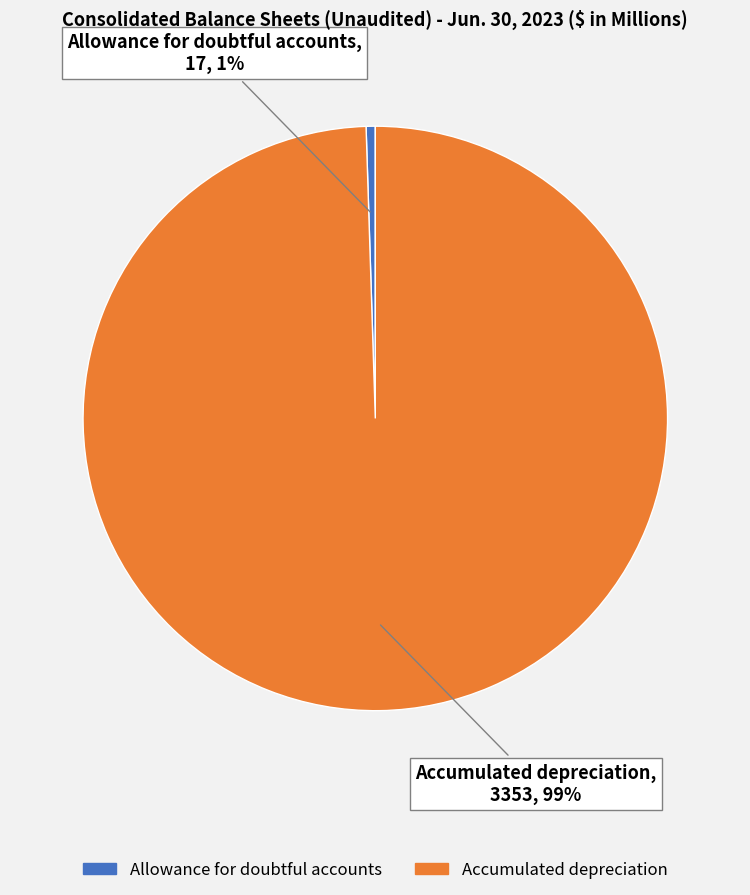

Count the number of slices in the pie.

2